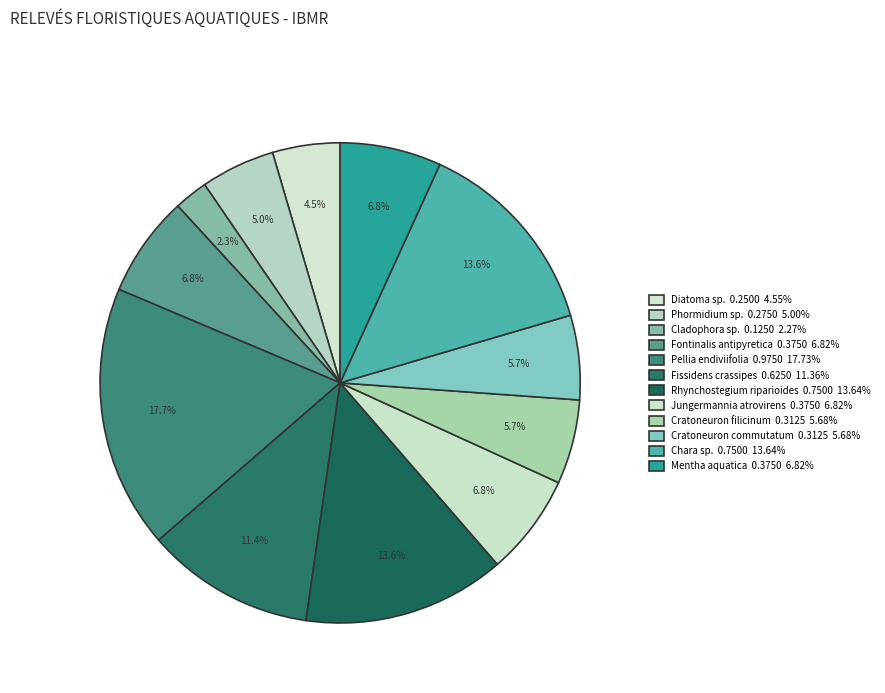

To the nearest percent, what is the combined percentage of Cladophora sp. and Fissidens crassipes?

14%